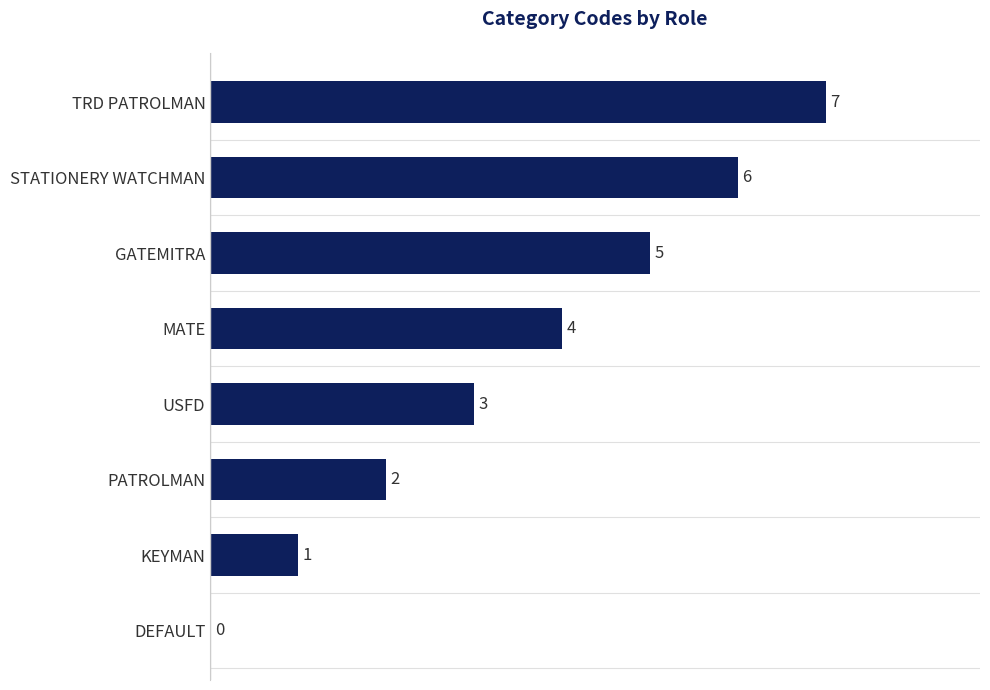

Reading top to bottom, extract all data points from this chart.

TRD PATROLMAN=7	STATIONERY WATCHMAN=6	GATEMITRA=5	MATE=4	USFD=3	PATROLMAN=2	KEYMAN=1	DEFAULT=0